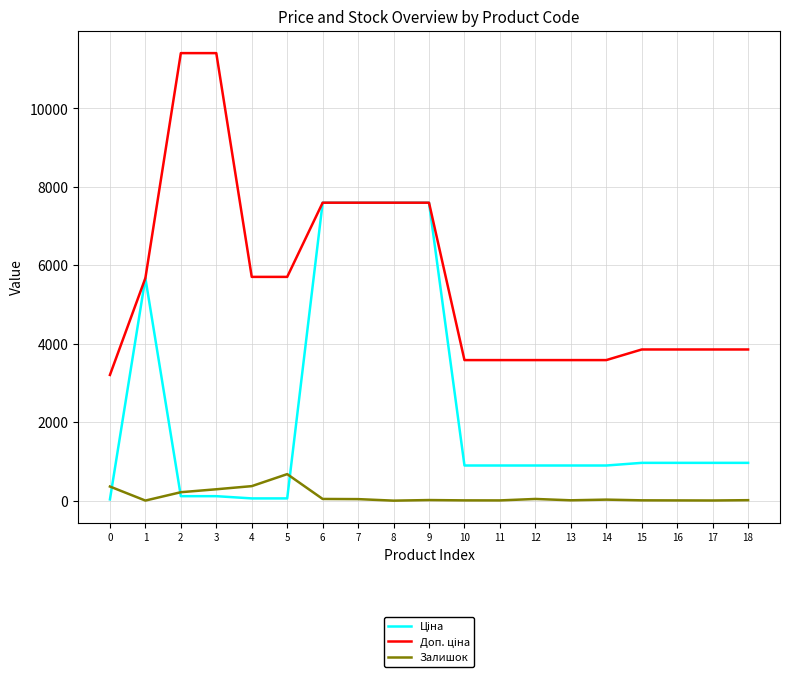

What is the maximum value shown in the chart?

11410.0